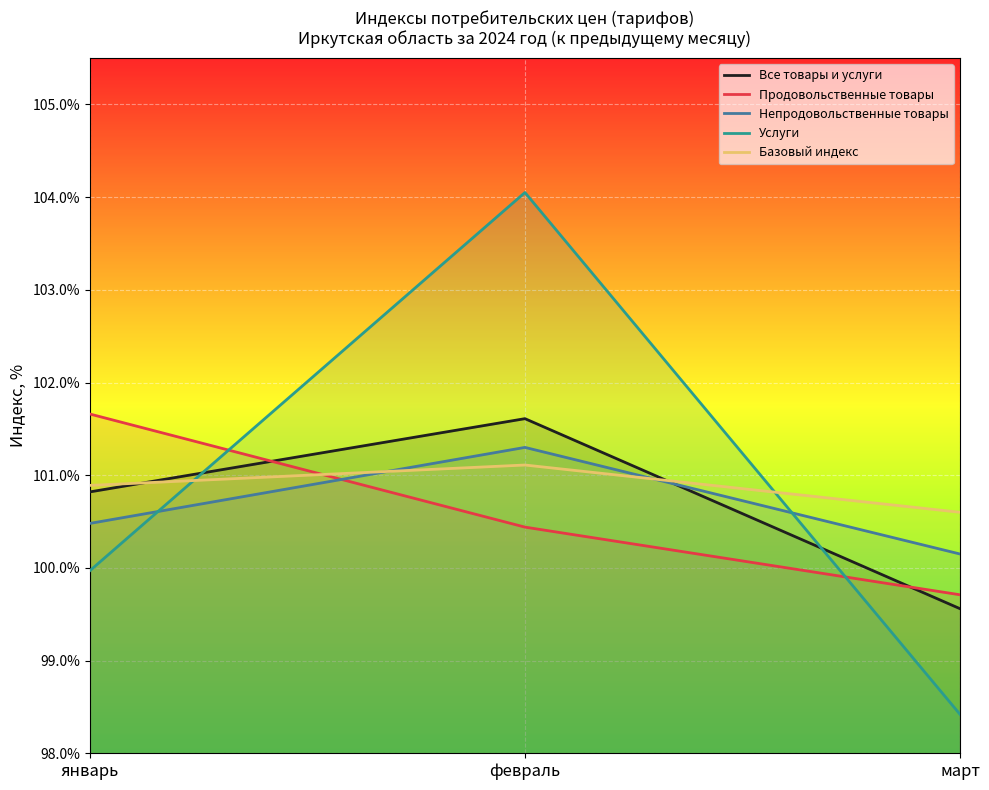

Which series has the largest range (max minus min)?

Услуги